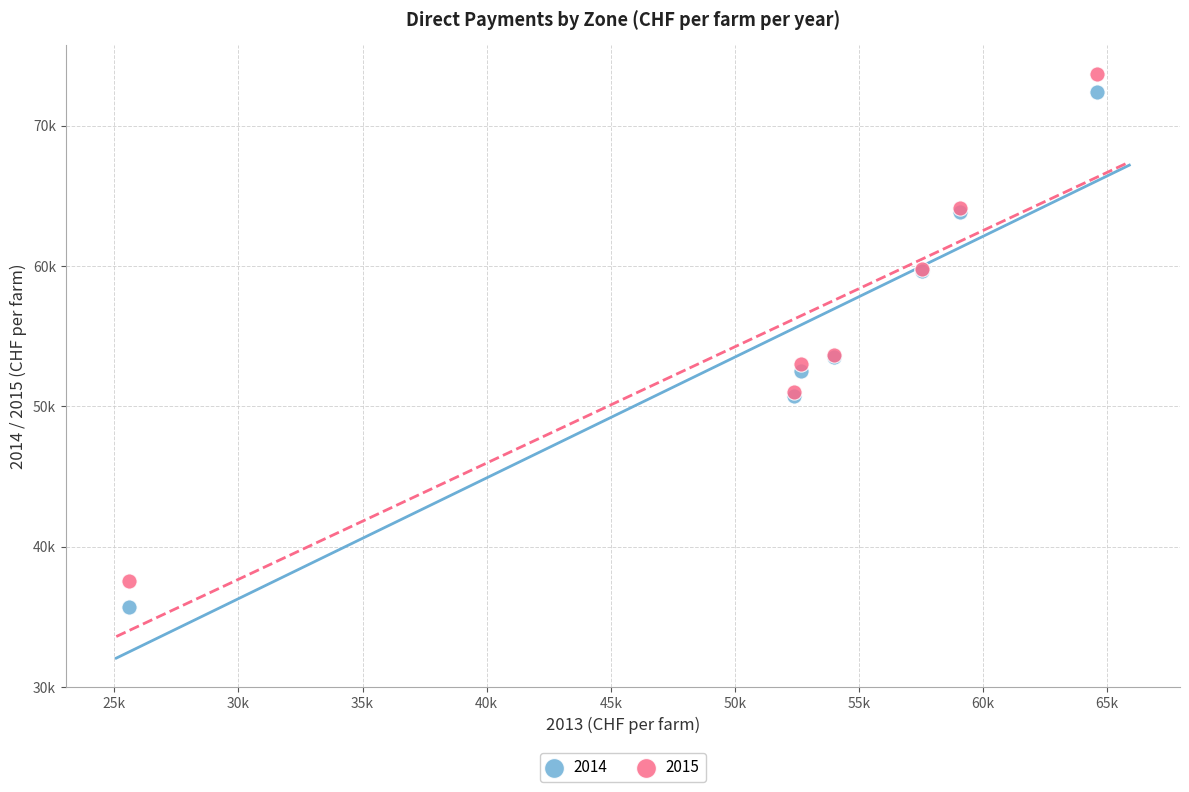

What are all the series names shown in the legend?

2014, 2015